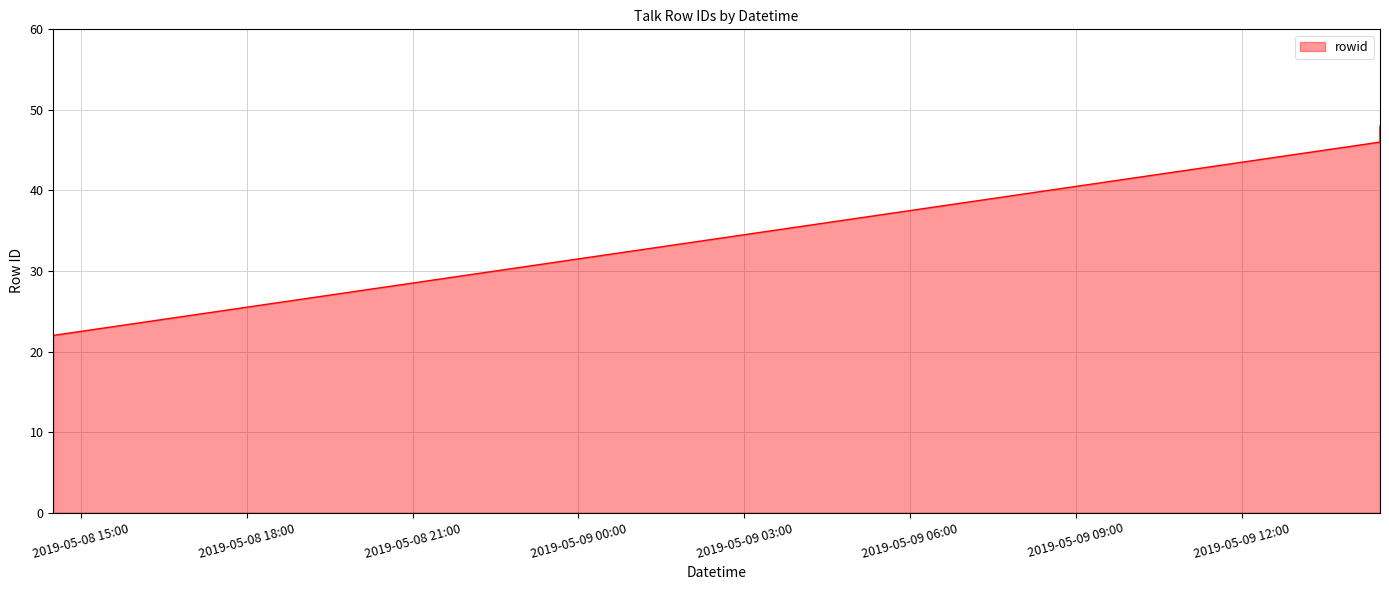

Is it true that the value at 2019-05-08T14:30:00 is 30?

False